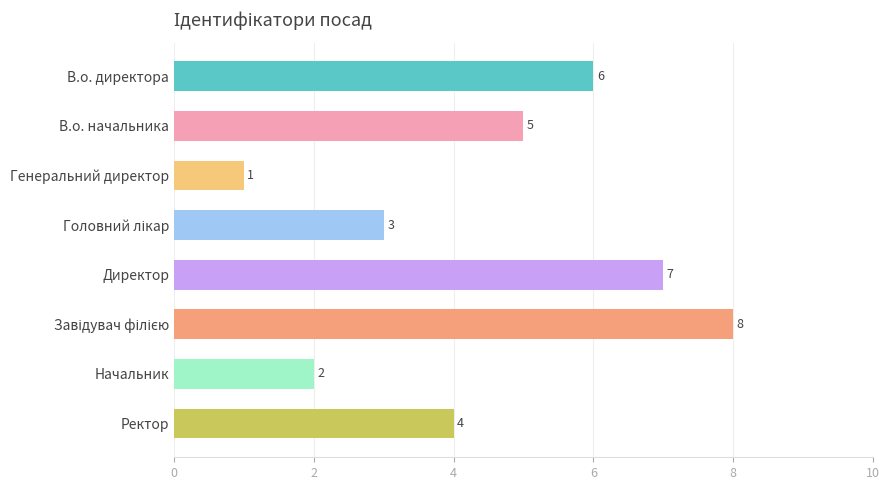

Where is the data nearest to the value 4?

Ректор